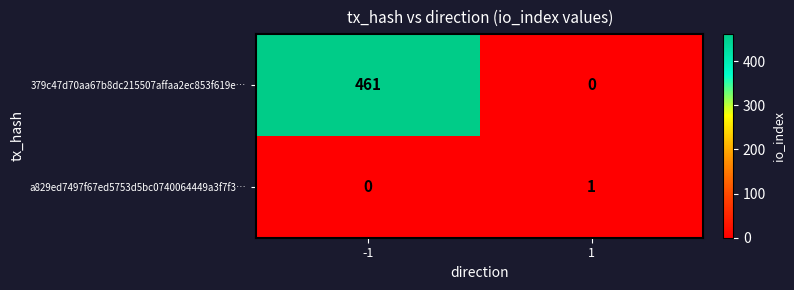

True or false: 379c47d70aa67b8dc215507affaa2ec853f619e… has a value of 461 at -1.

True